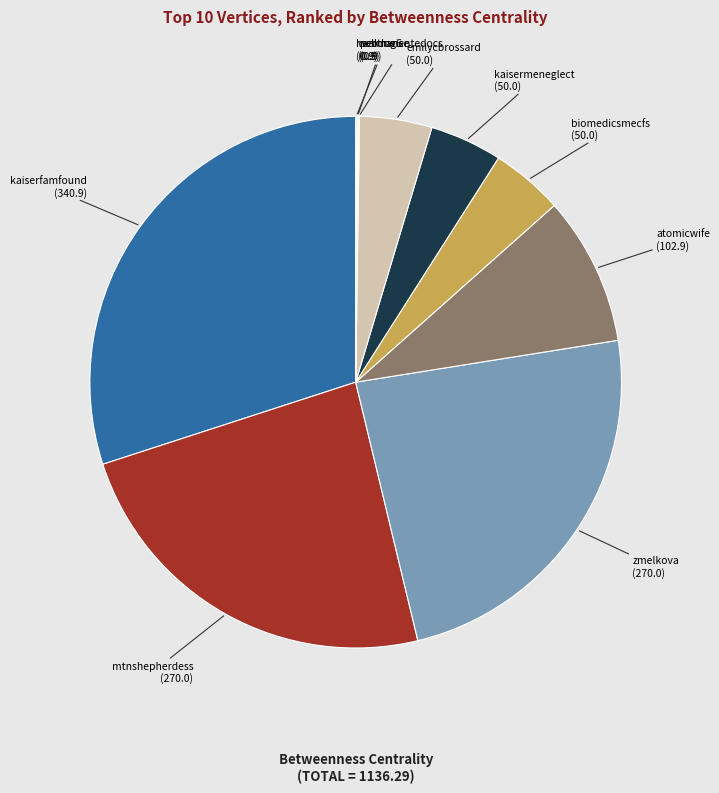

Is there any slice that represents more than half of the pie?

No